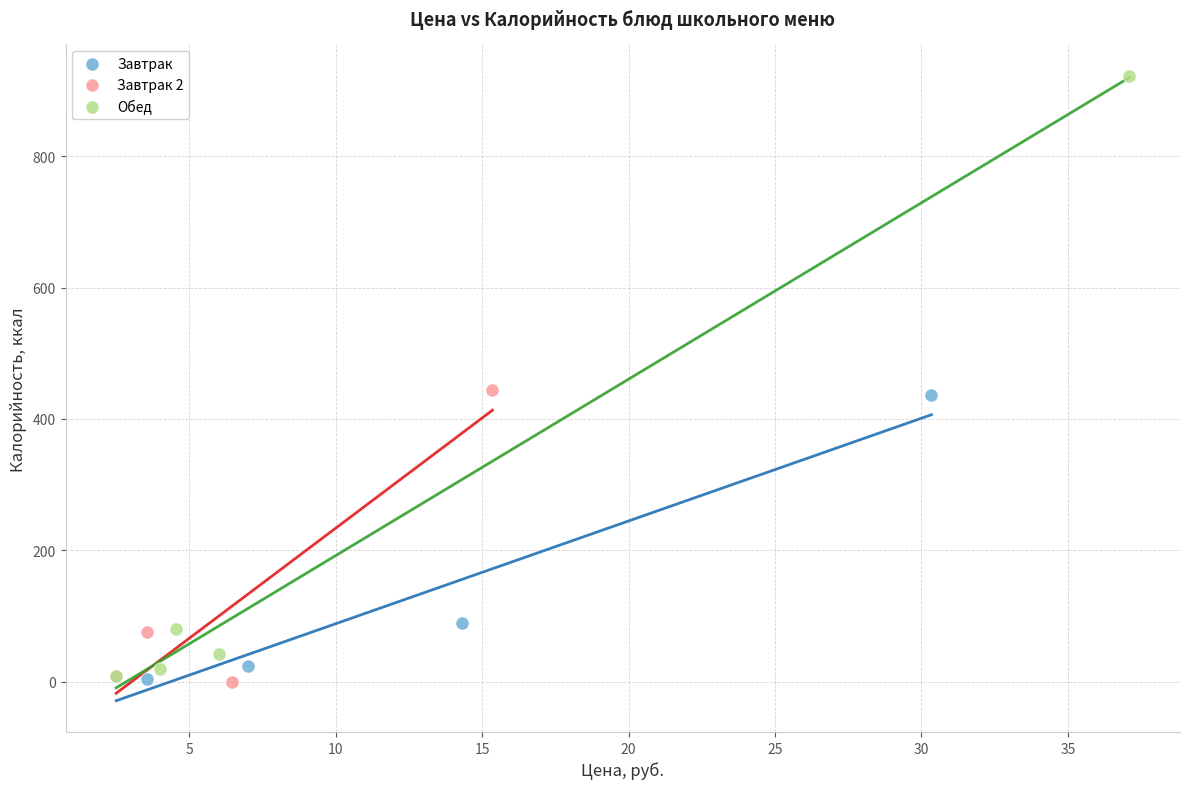

Which series contains the highest Y value?

Обед